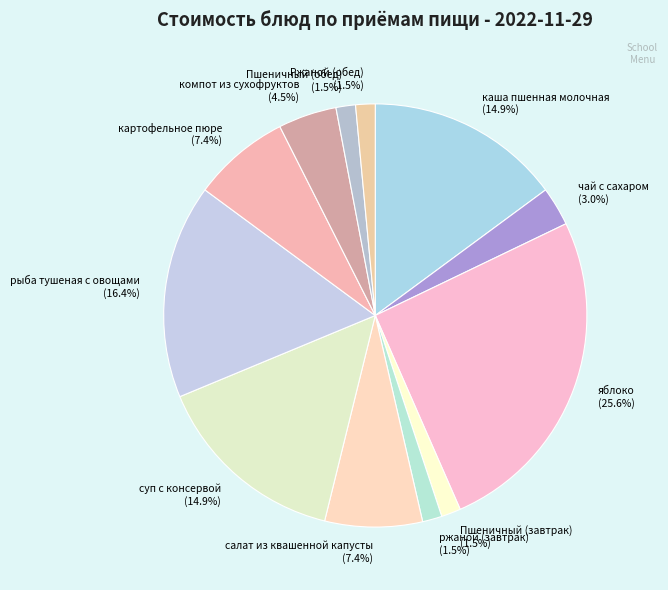

Which has a higher value, картофельное пюре (7.4%) or Пшеничный (завтрак) (1.5%)?

картофельное пюре (7.4%)